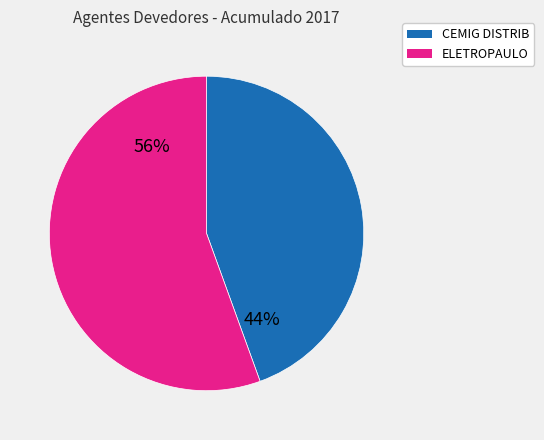

To the nearest percent, what is the average slice percentage?

50%